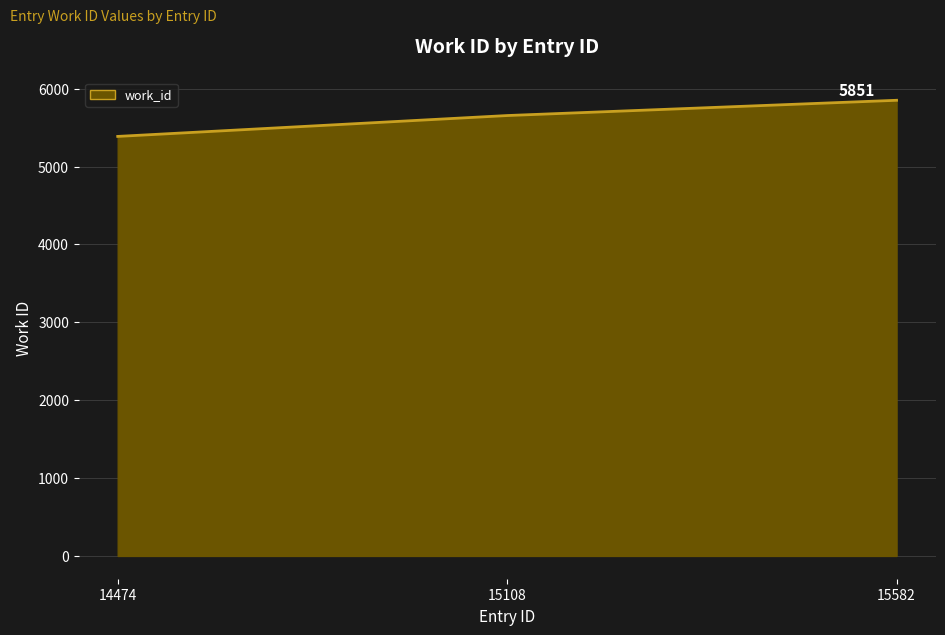

List the labels in order of value, largest first.

15582, 15108, 14474